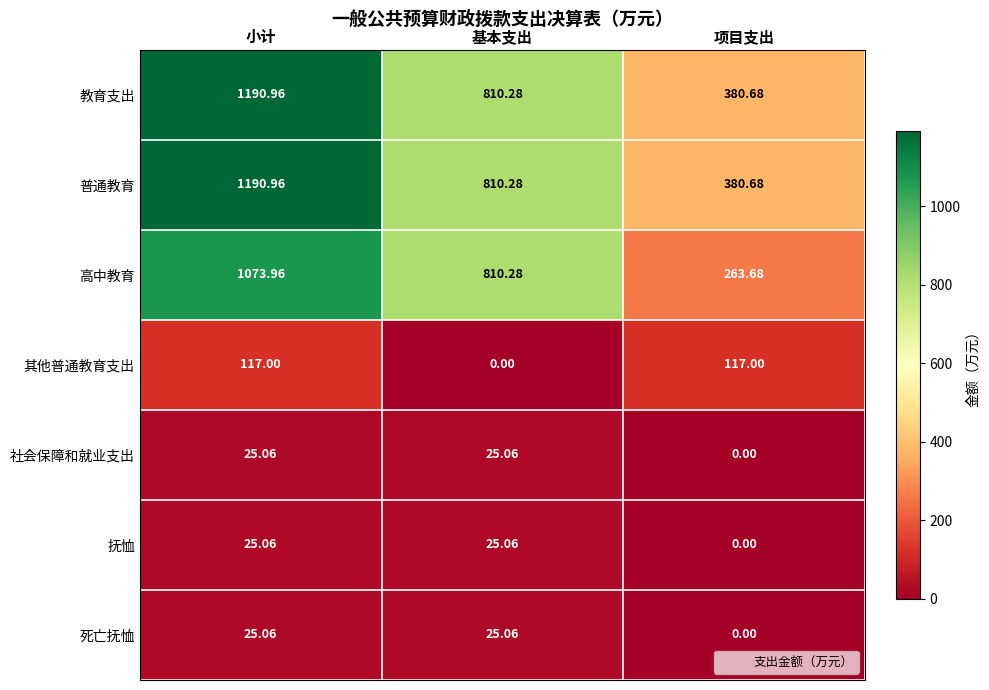

How many values in the 死亡抚恤 series exceed 25?

2